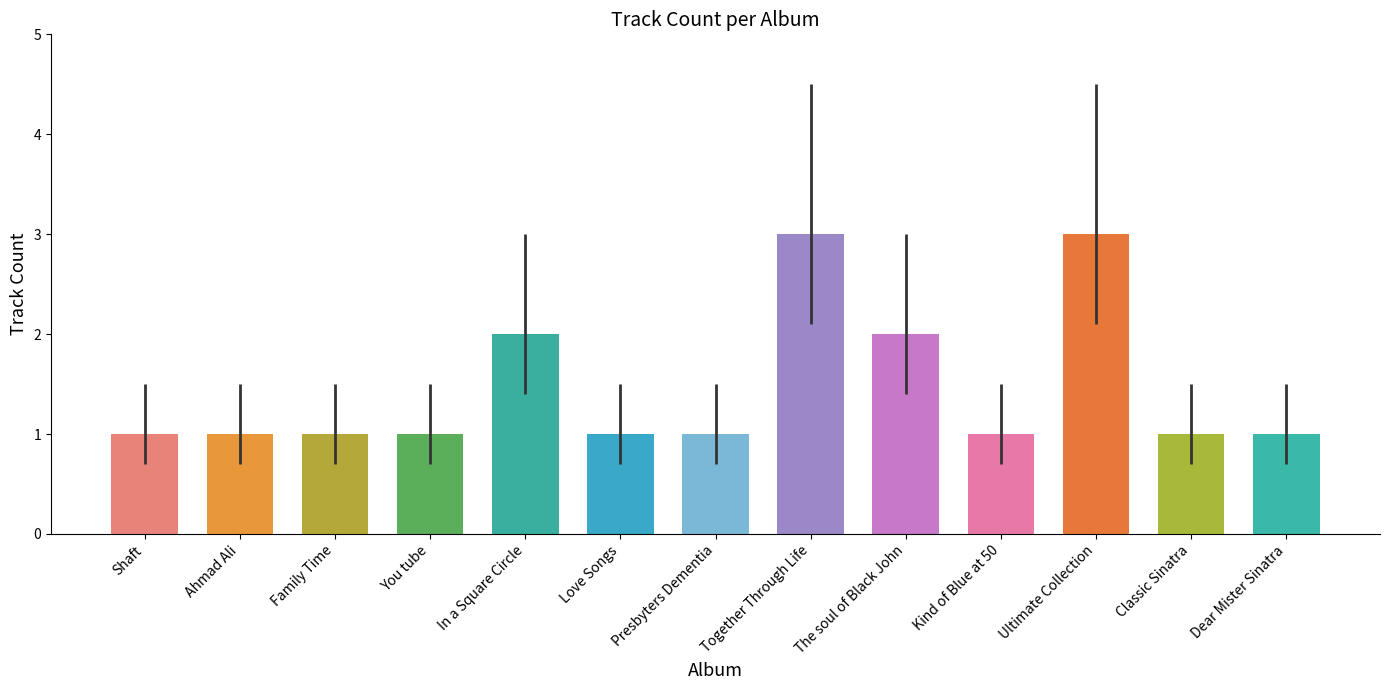

What is the label of the 6th bar from the right?

Together Through Life